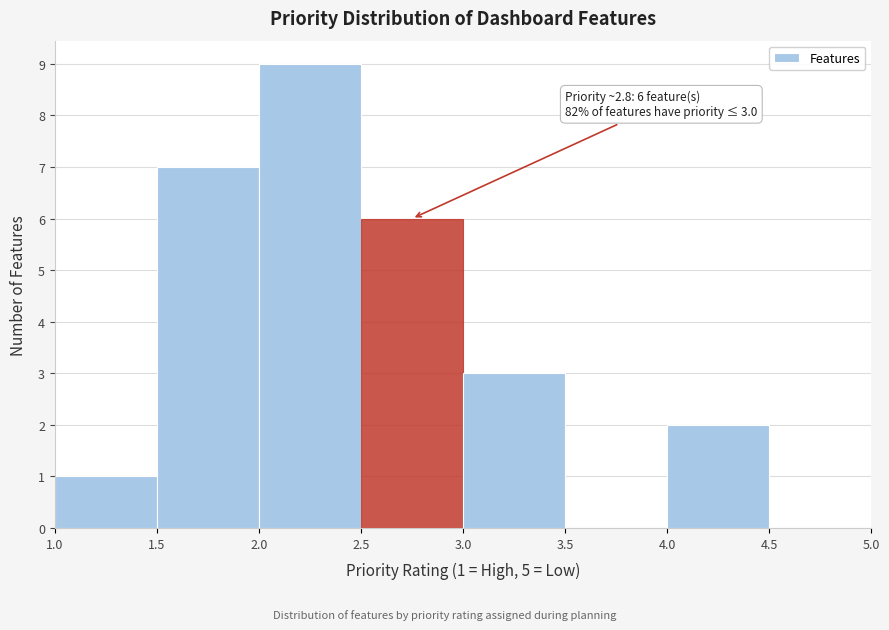

Which range on the x-axis has the tallest bar?

2.0 to 2.5